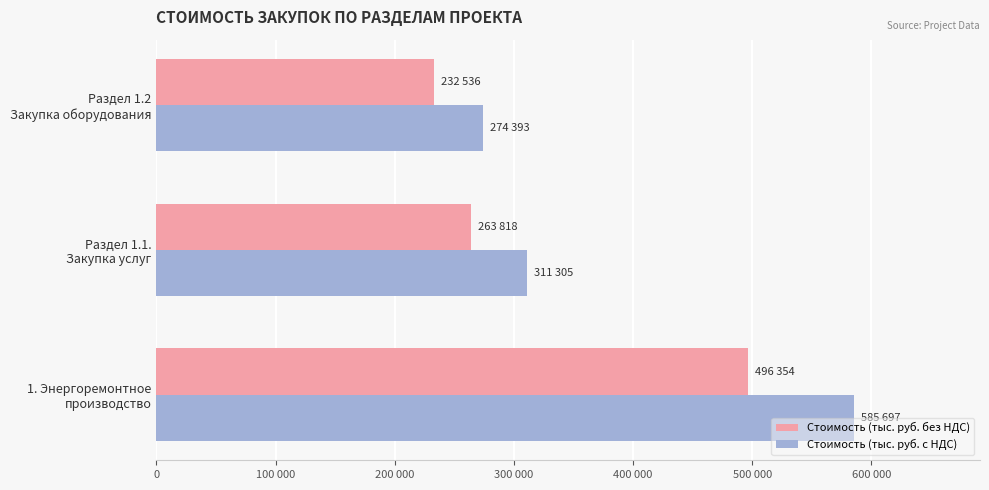

What are all the series names shown in the legend?

Стоимость (тыс. руб. без НДС), Стоимость (тыс. руб. с НДС)